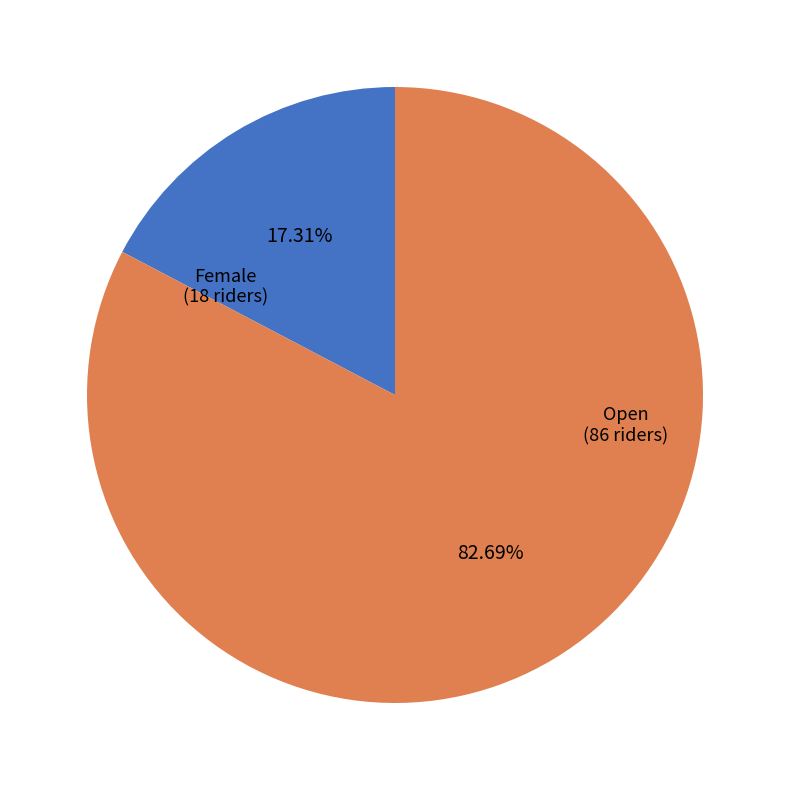

What is the majority slice?

Open